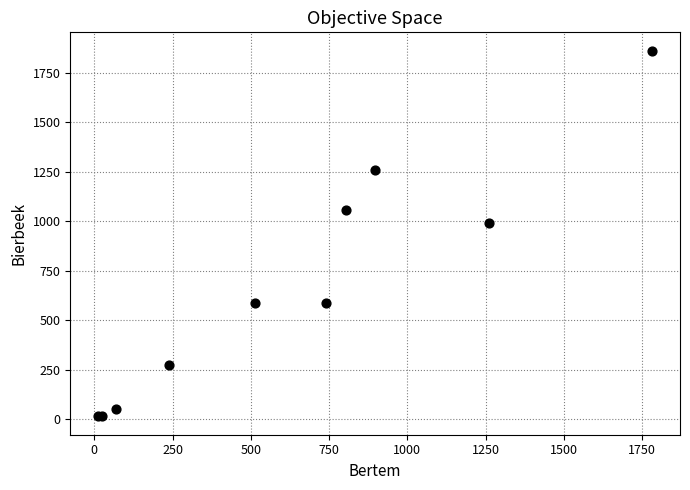

What Y value in the scatter plot is closest to 938?

992